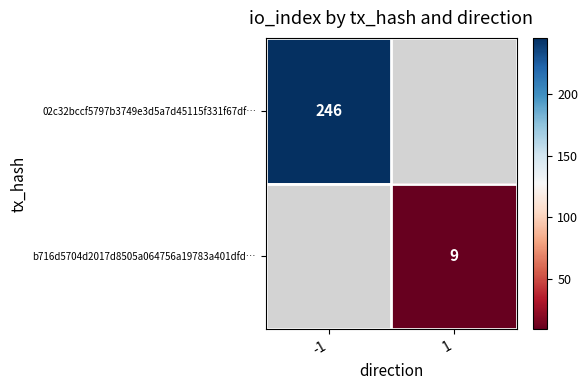

True or false: b716d5704d2017d8505a064756a19783a401dfd… has a value of 12 at 1.

False